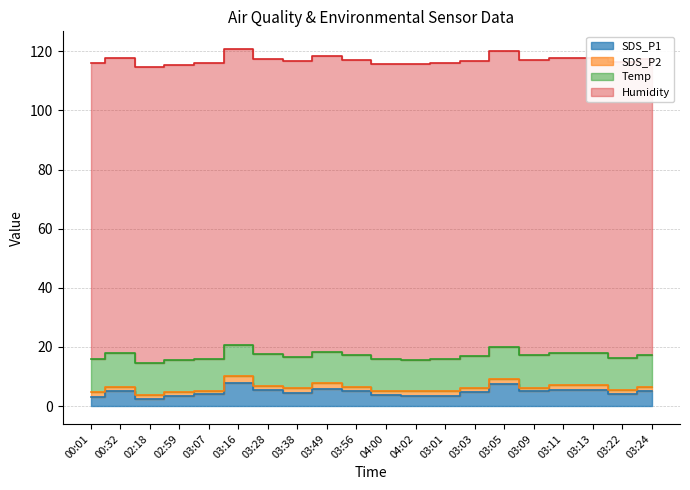

Is the value of Humidity at 03:09 greater than the value of Temp at 02:59?

Yes